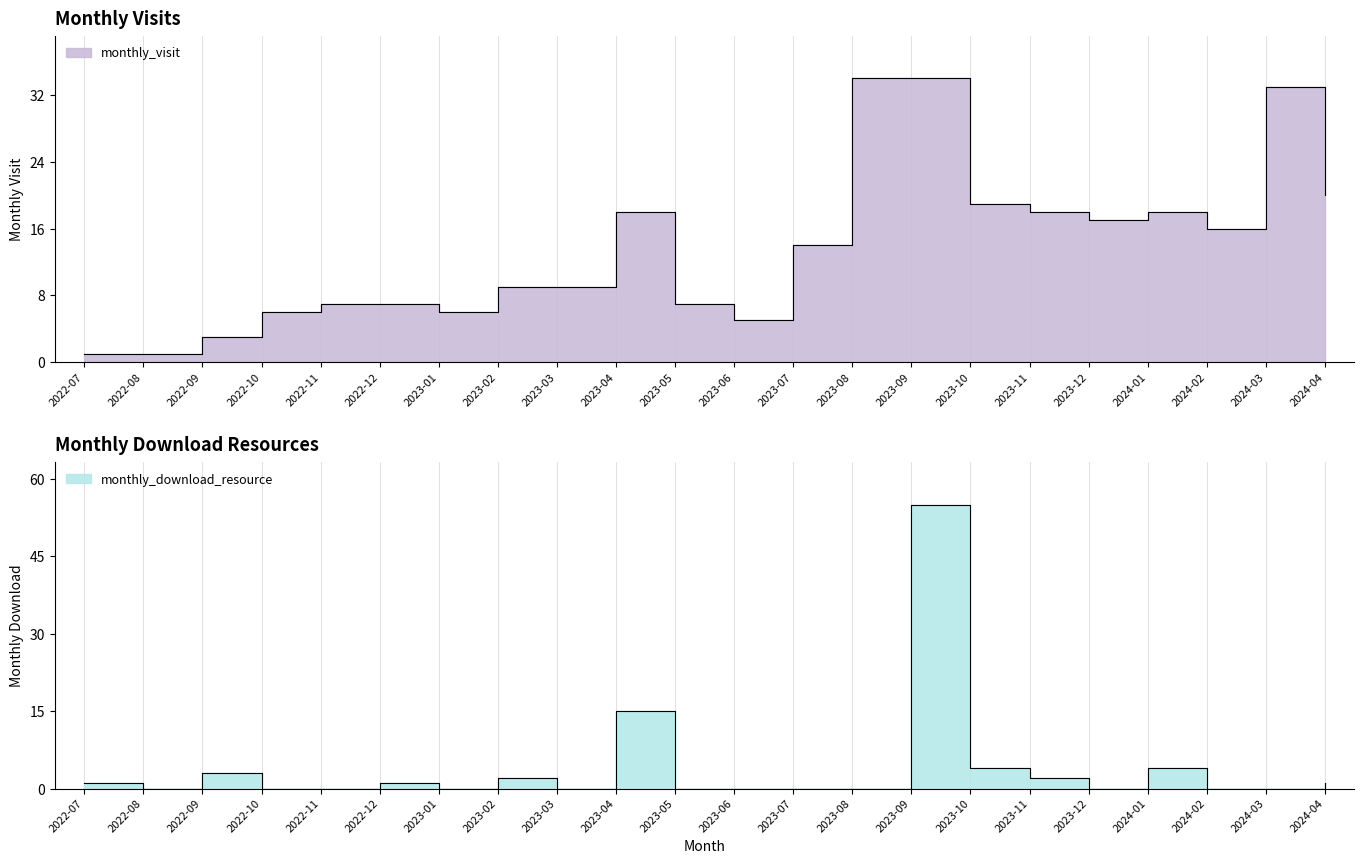

What is the spread (max minus min) of values at 2024-03?

33